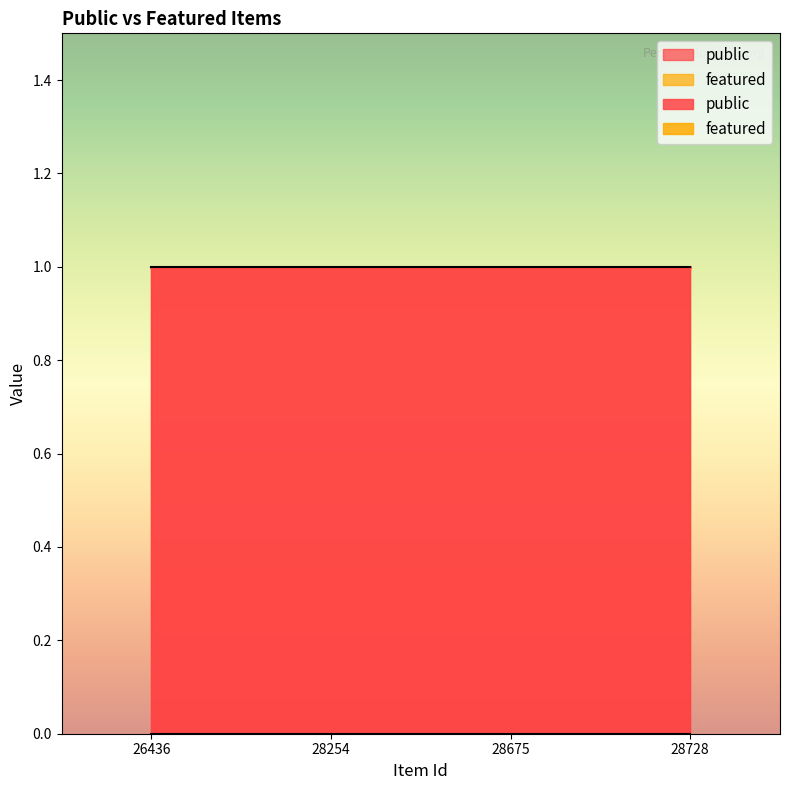

True or false: public and featured cross at least once.

False